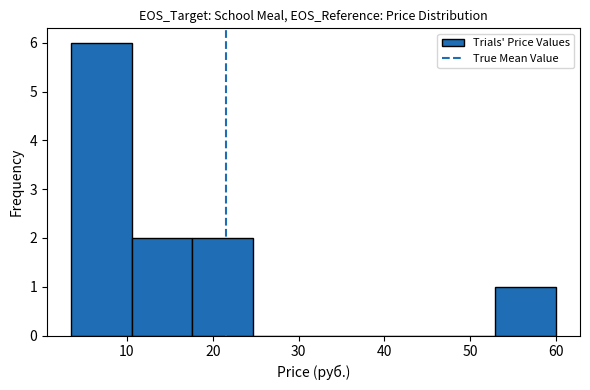

Reading left to right, list every bar in this chart as the range it spans on the x-axis followed by its height. Neither the bar edges nor the heights are printed on the chart, so give them approximately, as read against the axes.

4 to 11: 6
11 to 18: 2
18 to 25: 2
25 to 32: 0
32 to 39: 0
39 to 46: 0
46 to 53: 0
53 to 60: 1